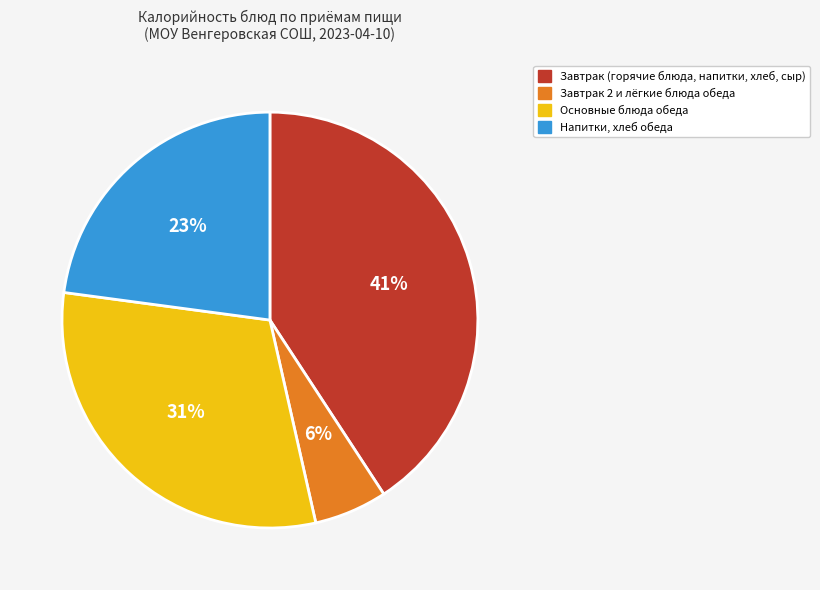

Is it true that Завтрак 2 и лёгкие блюда обеда is 1% of the pie?

False